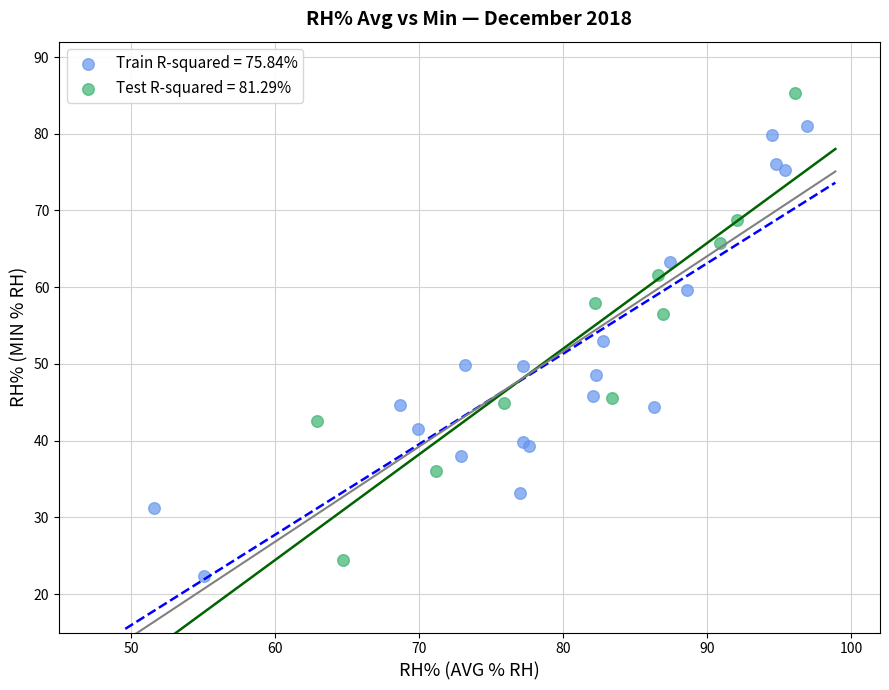

Which series contains the highest Y value?

Test R-squared = 81.29%